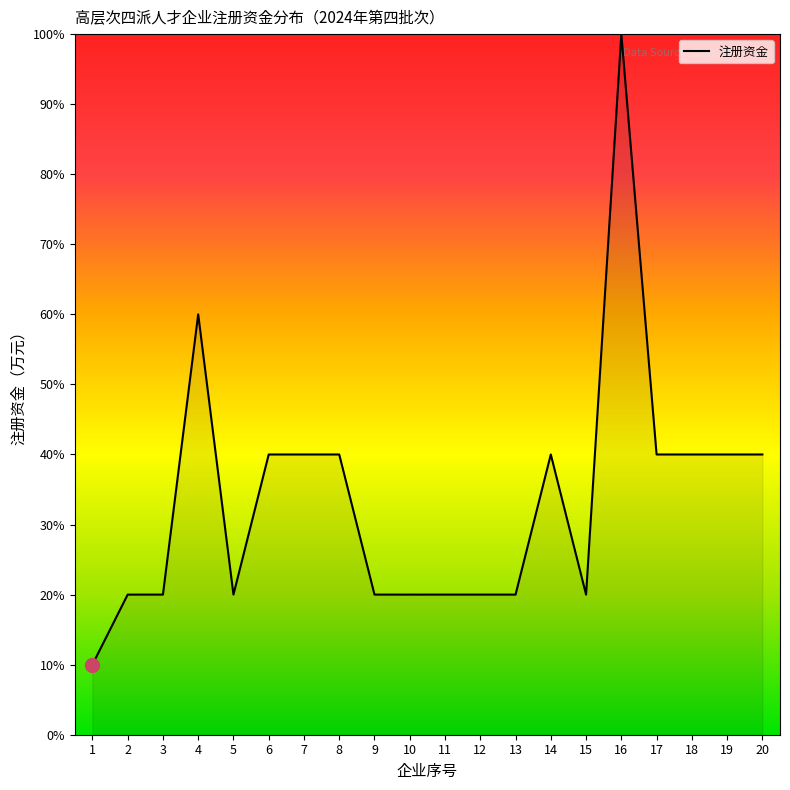

Approximately how many times larger is the value at 5 compared to 1?

2.0